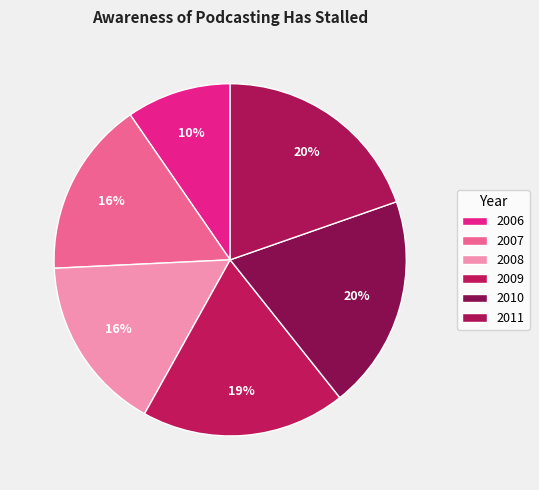

Count the number of slices in the pie.

6